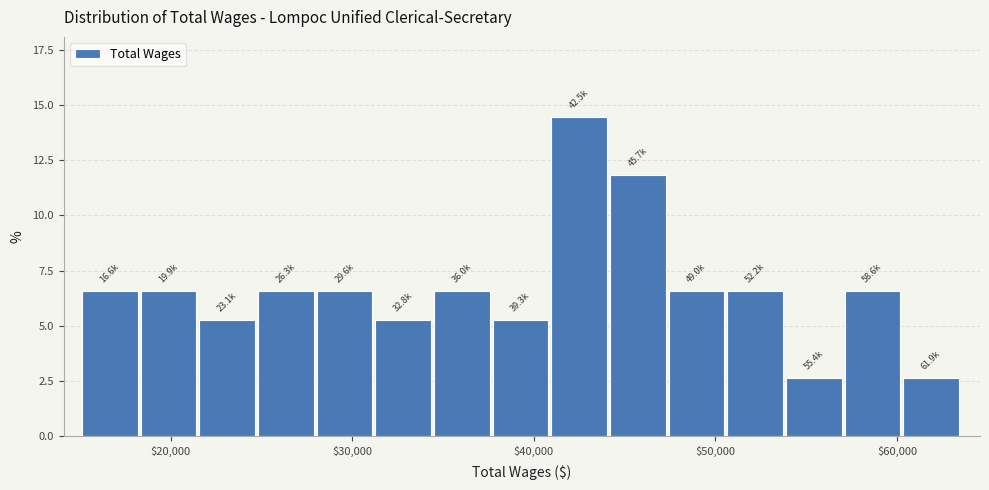

Around what value on the x-axis is the tallest bar? Give the approximate position of its centre, as read against the axis.

42000